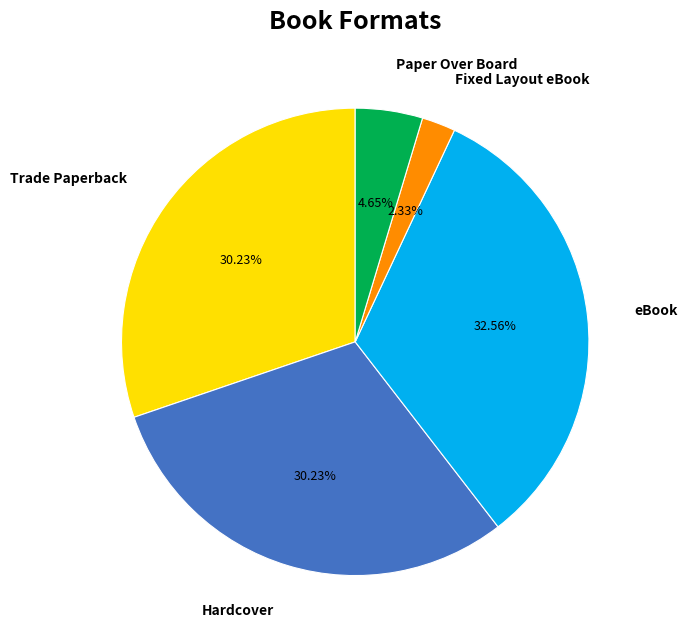

Do Trade Paperback and Fixed Layout eBook together represent more than half of the pie?

No